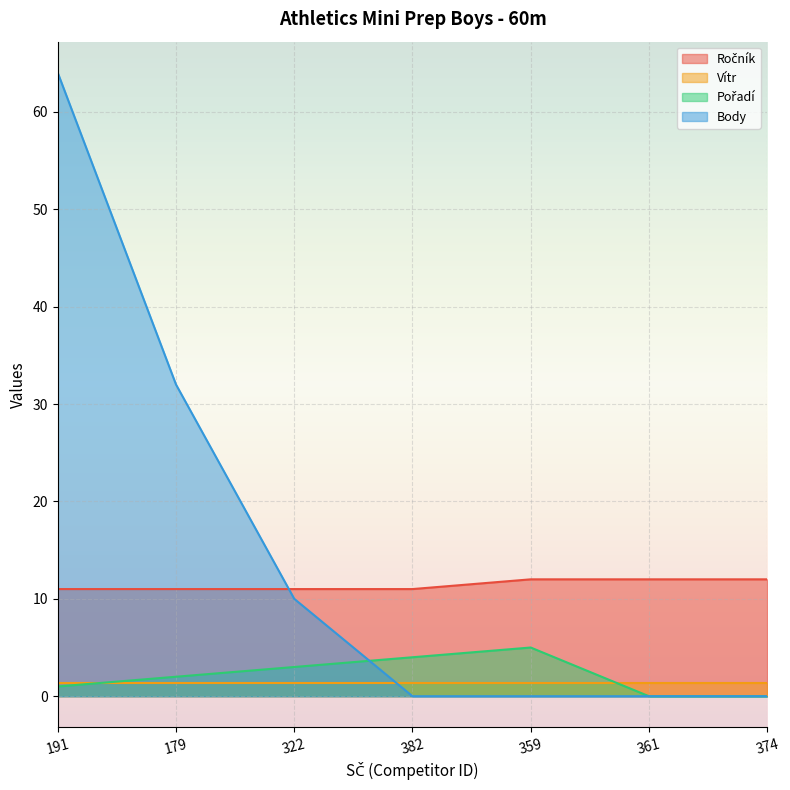

What is the total value across all series at 374?

13.4